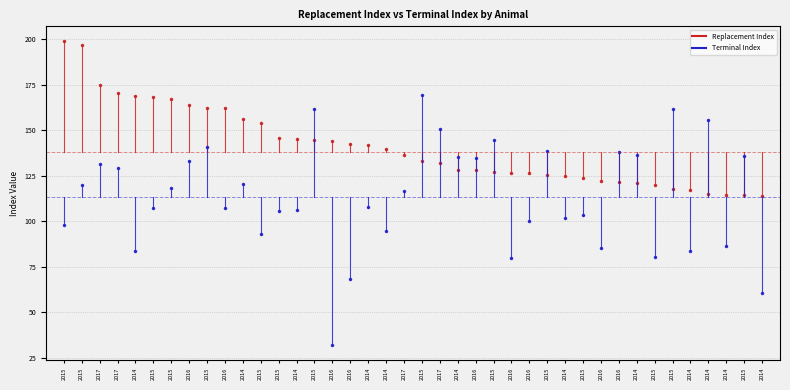

At how many categories does at least one series exceed 35?

40